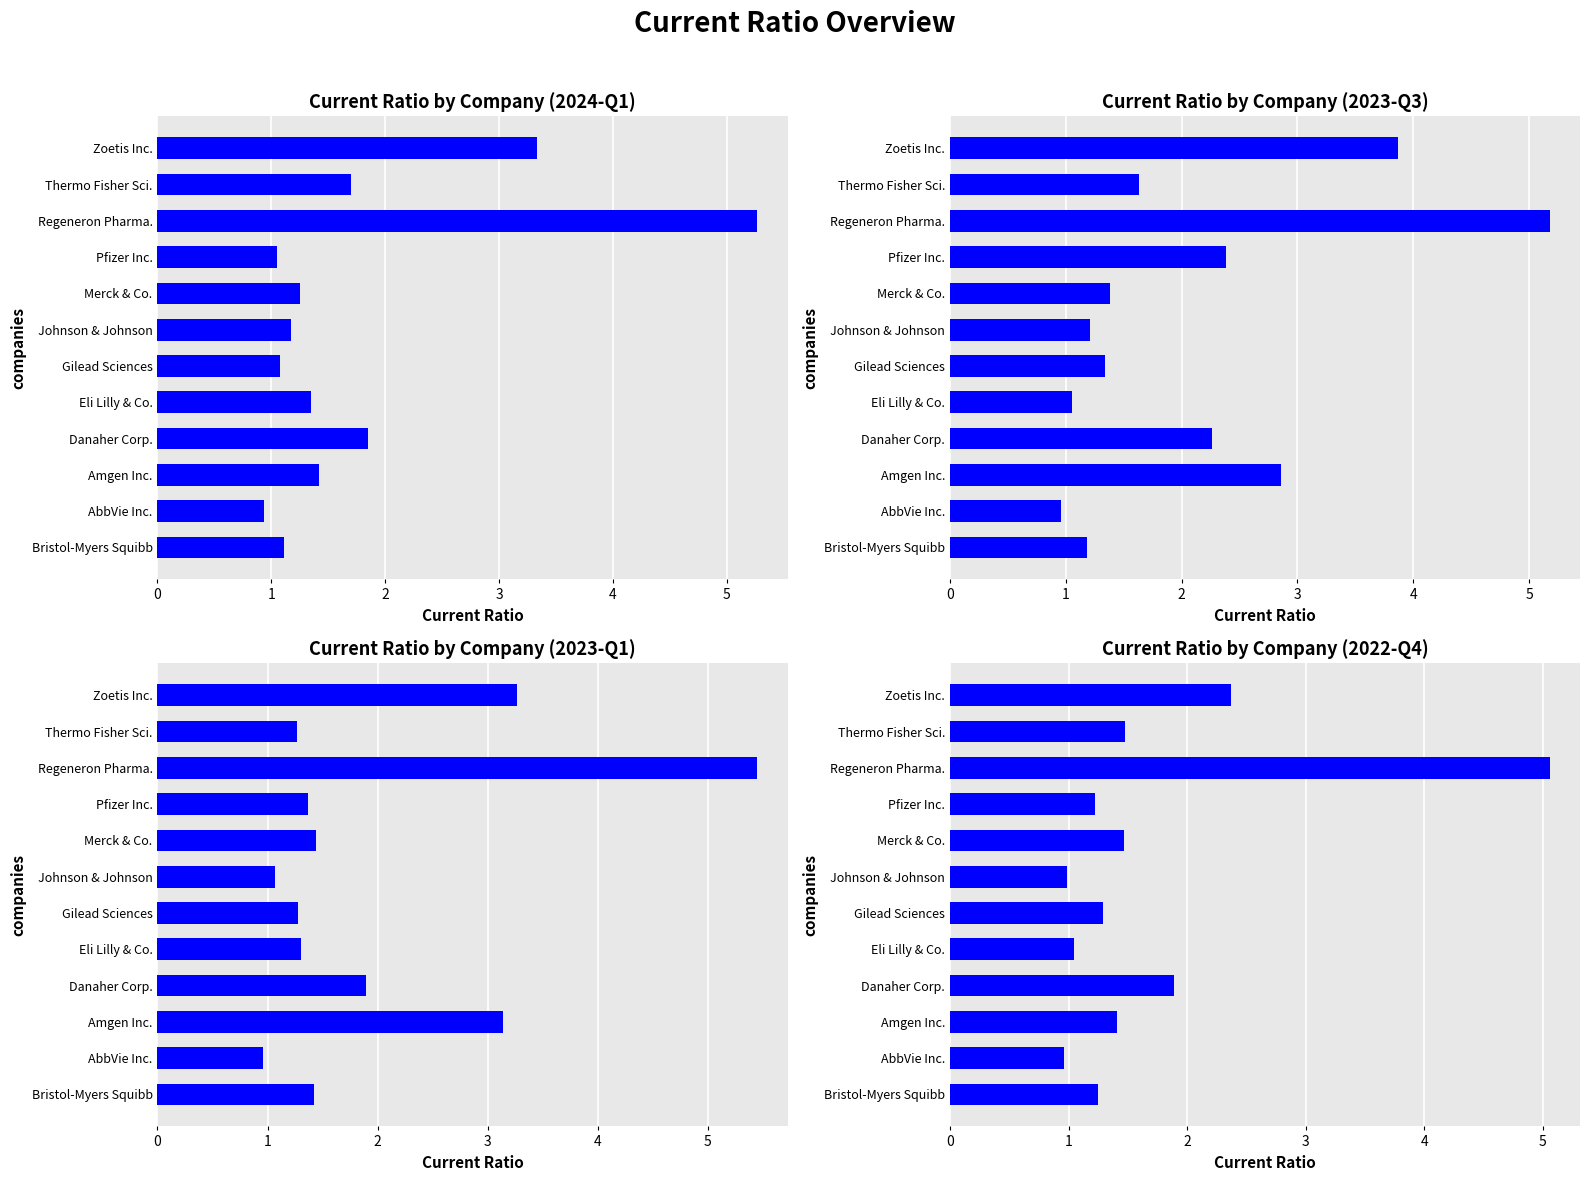

What is the minimum value shown in the chart?

0.9